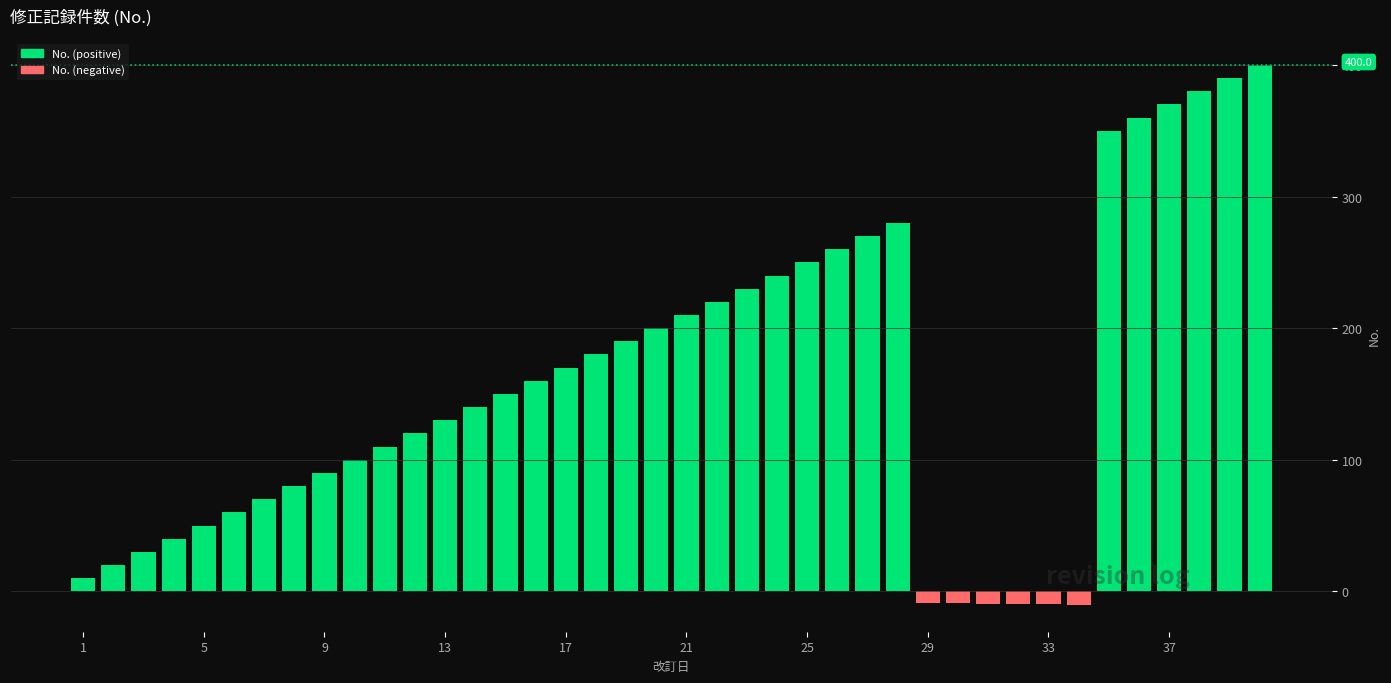

What is the value of the 33rd bar from the left?

-9.9